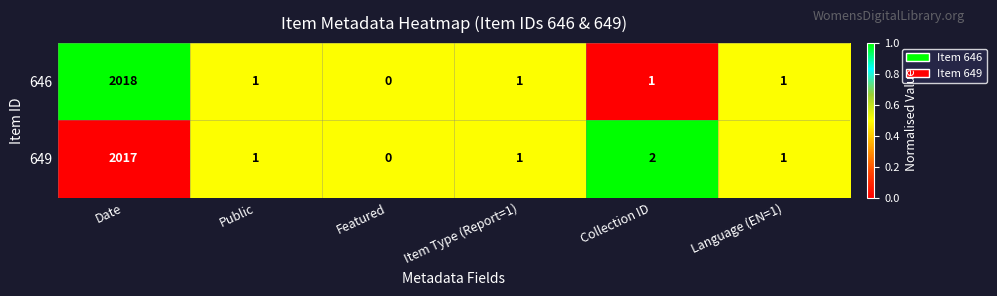

Is it true that 649 equals 612 at Featured?

False